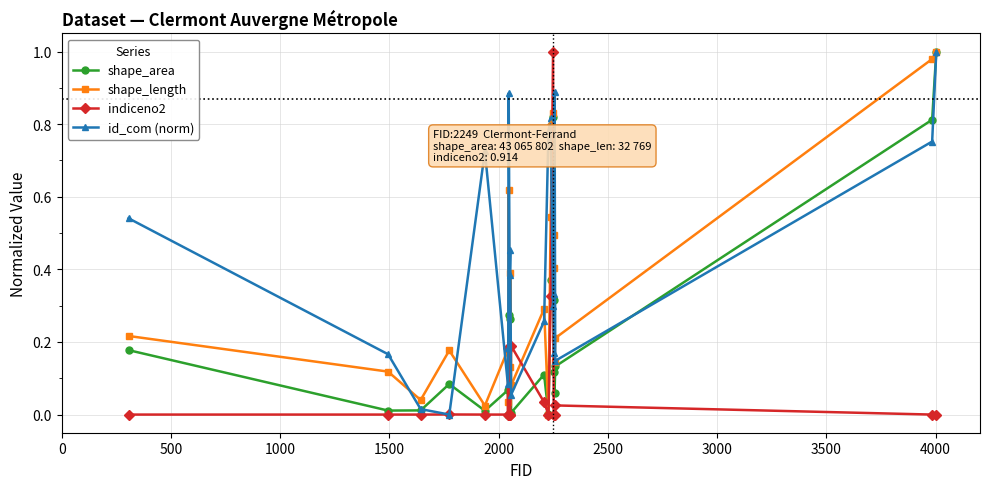

Which series has the largest total across all categories?

id_com (norm)